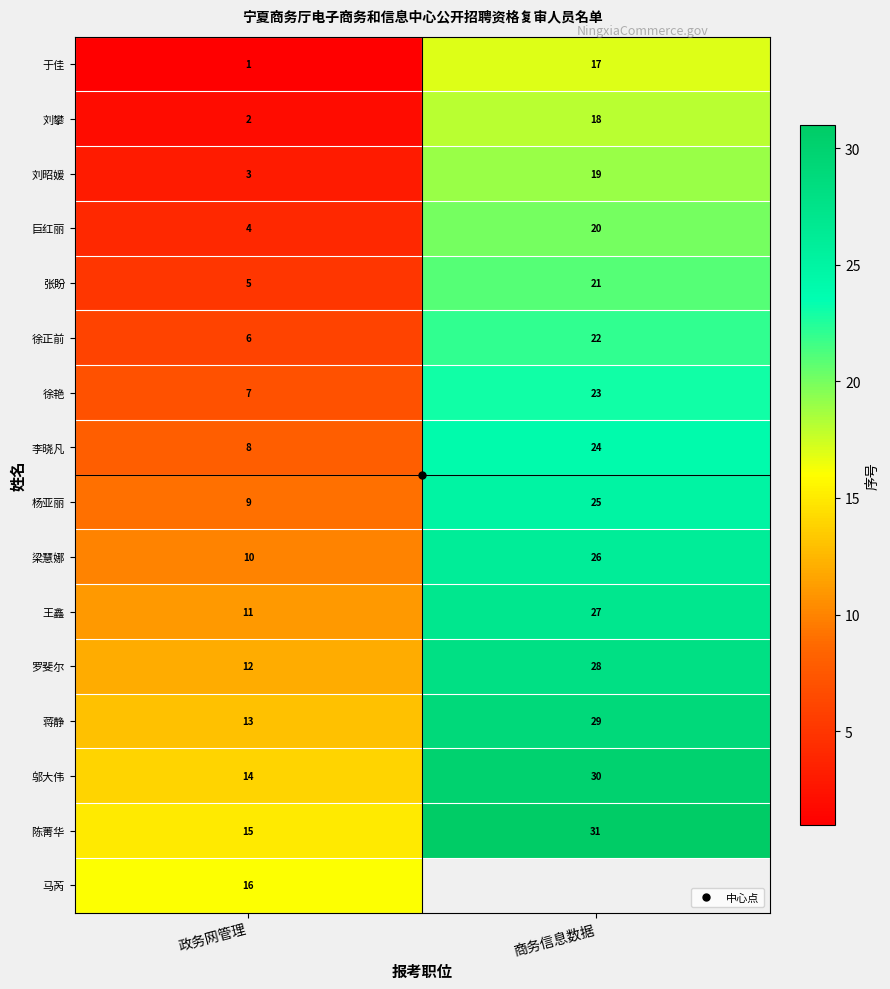

Which category has the highest value in the 罗斐尔 series?

商务信息数据